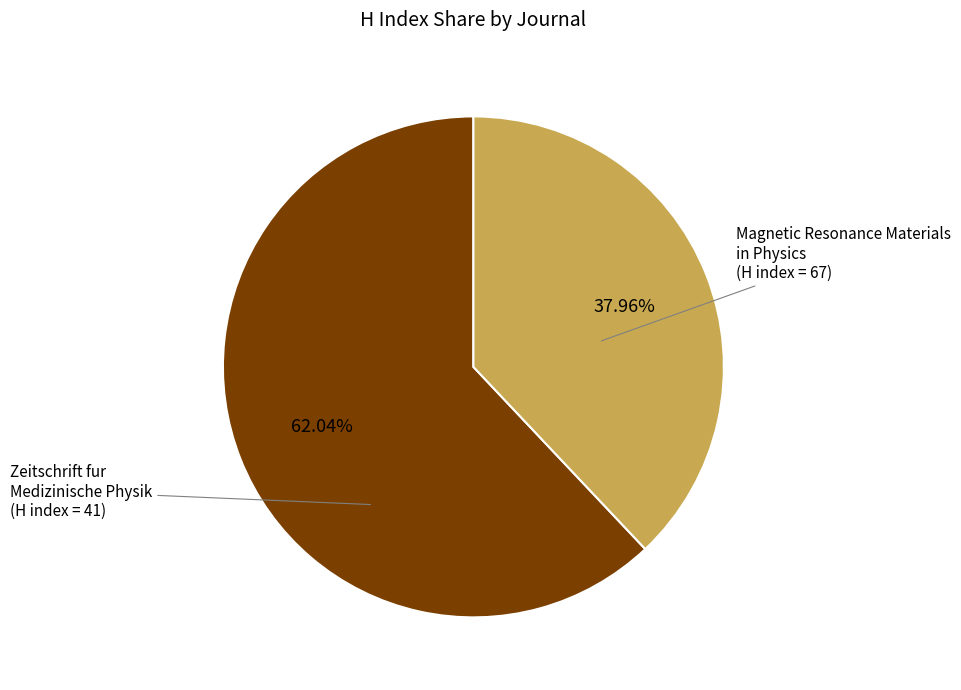

Is there a majority slice in this chart?

Yes